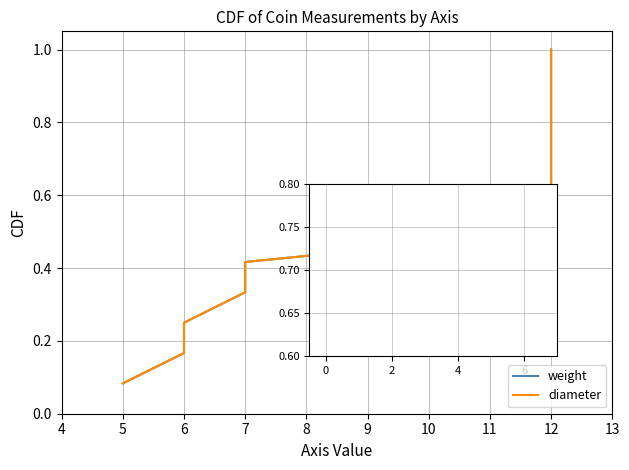

What is the greatest value displayed?

1.0